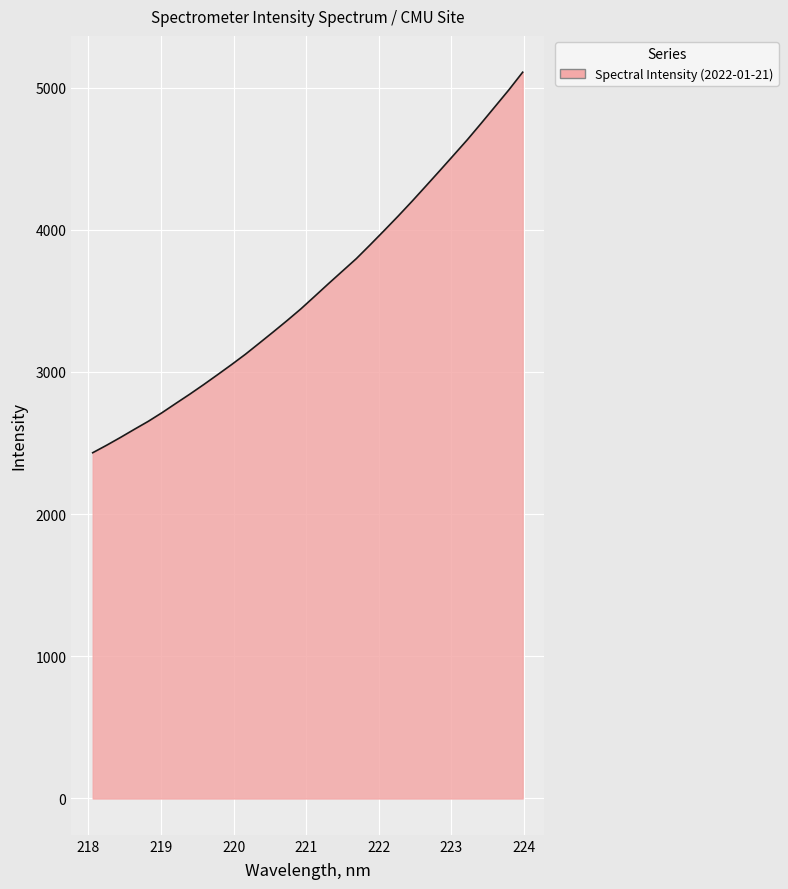

What is the greatest value displayed?

5107.7